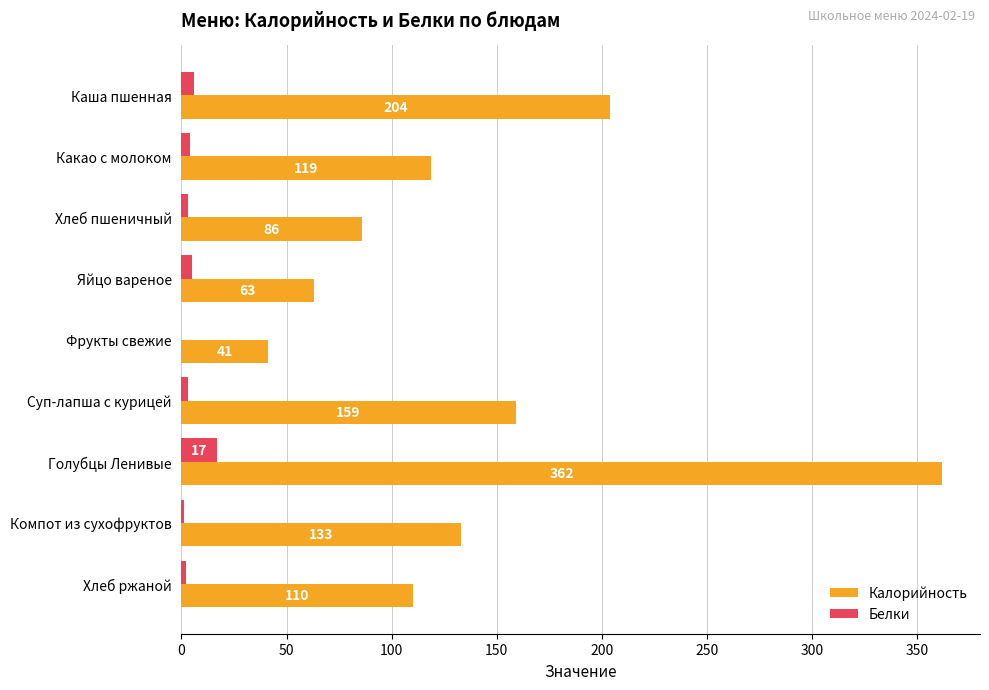

At which category is the sum across all series the highest?

Голубцы Ленивые